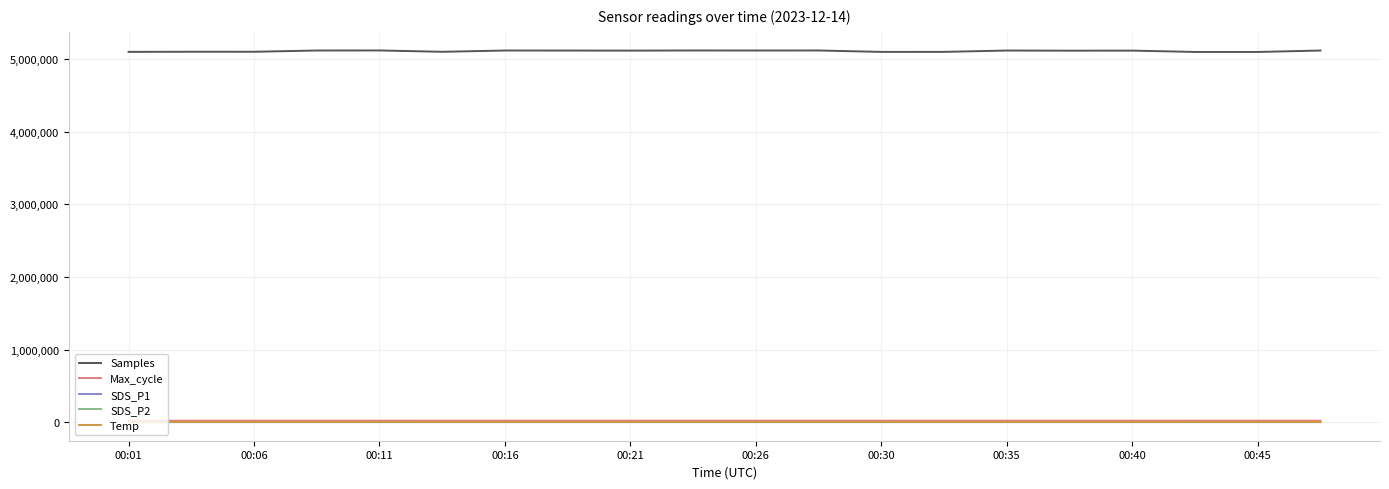

True or false: Max_cycle and Samples cross at least once.

False